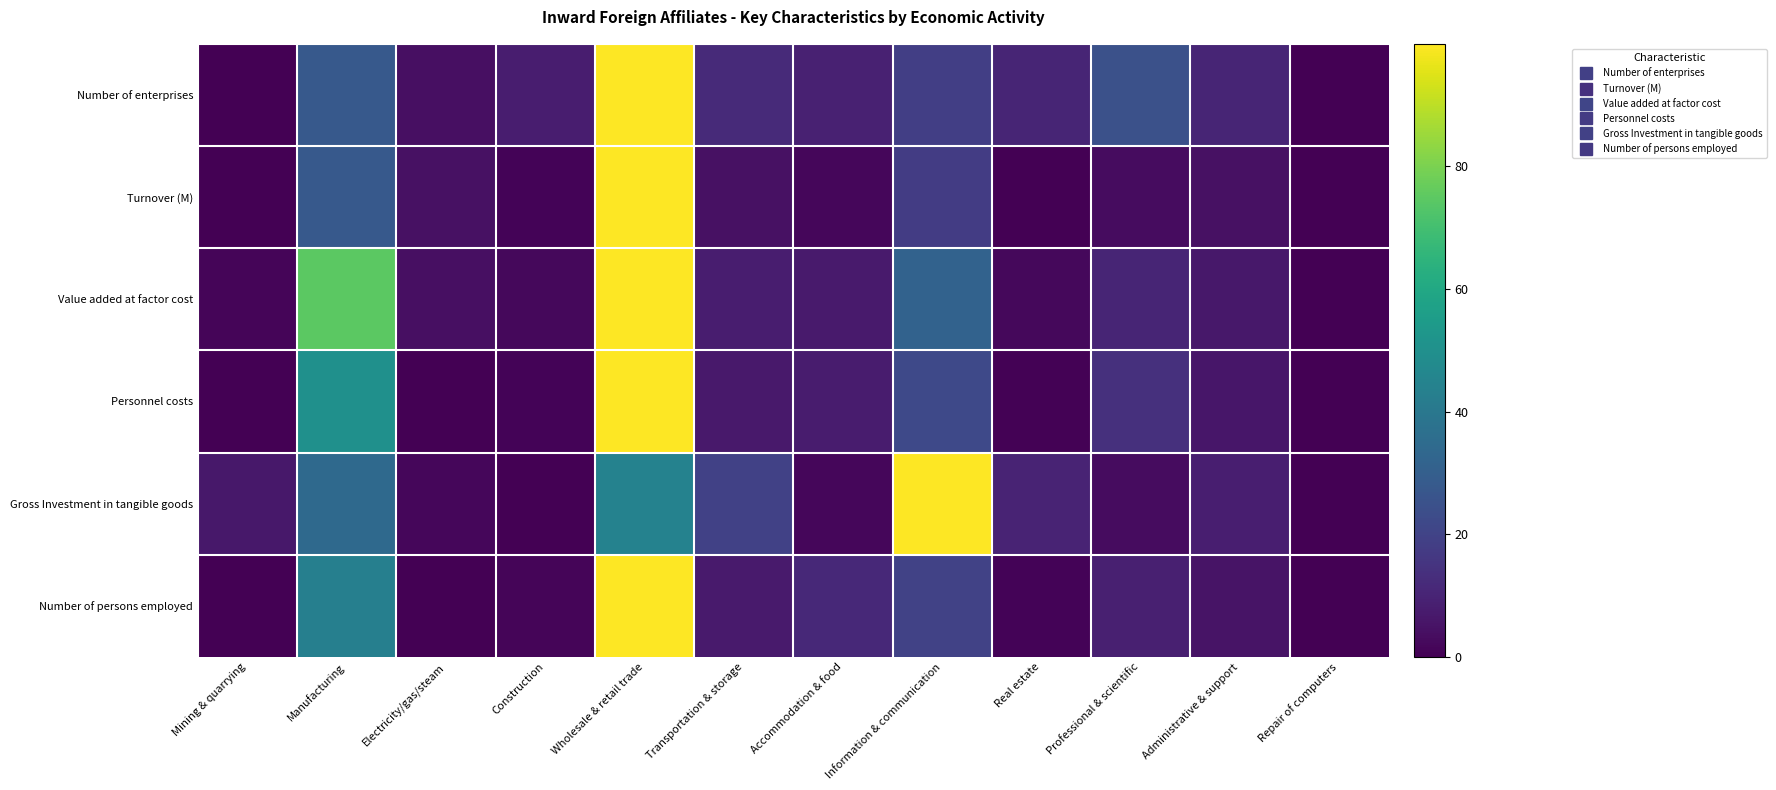

At how many categories does at least one series exceed 34?

3